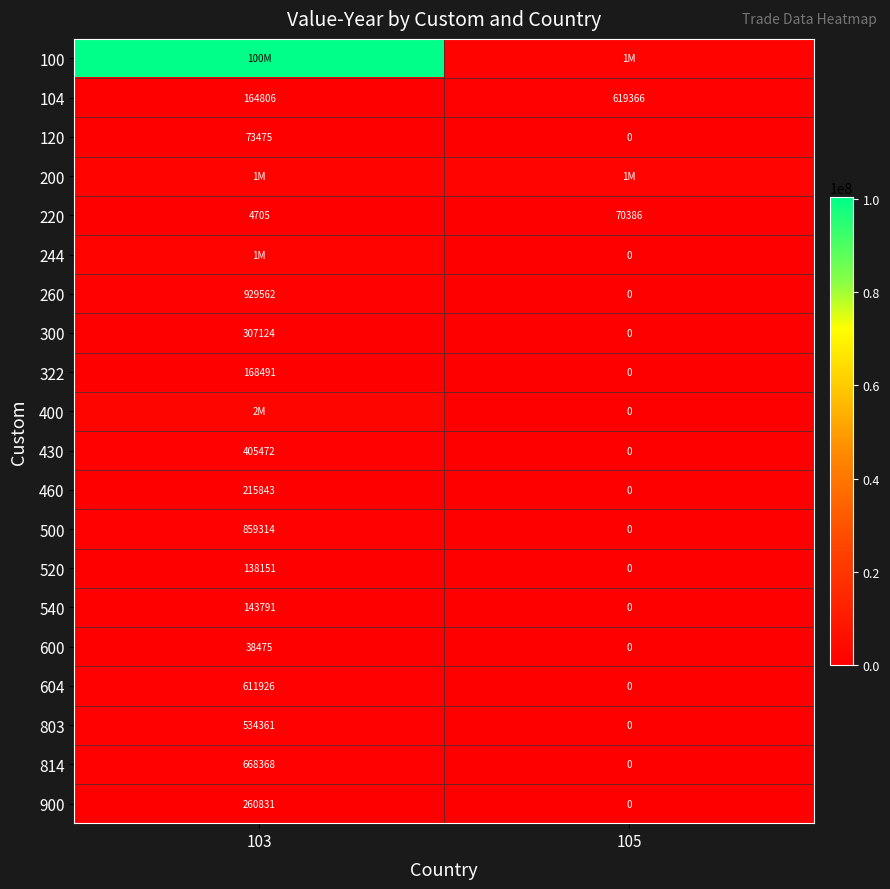

List the labels in order of 220 value, smallest first.

103, 105